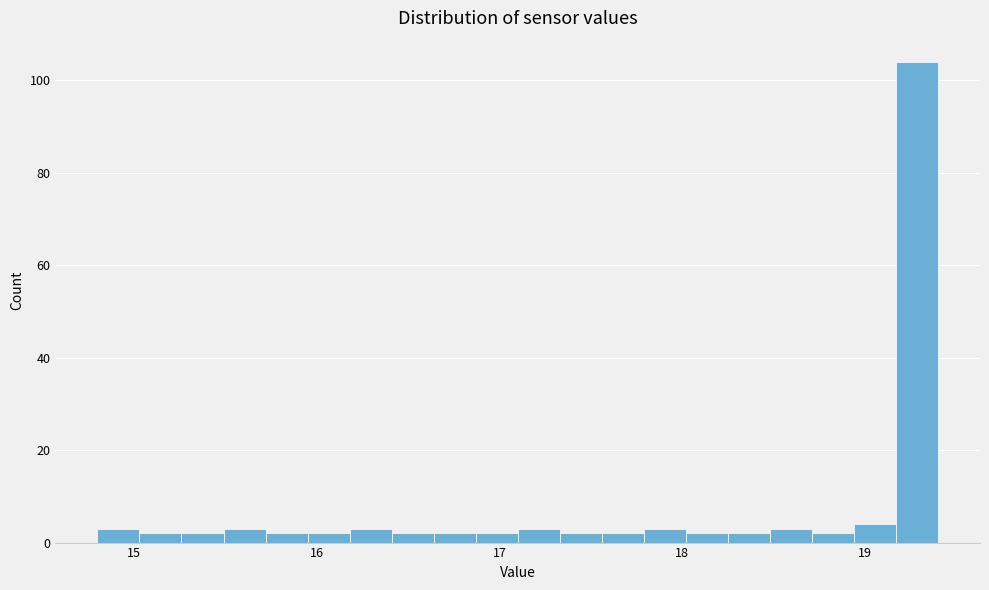

Around what value on the x-axis is the tallest bar? Give the approximate position of its centre, as read against the axis.

19.3